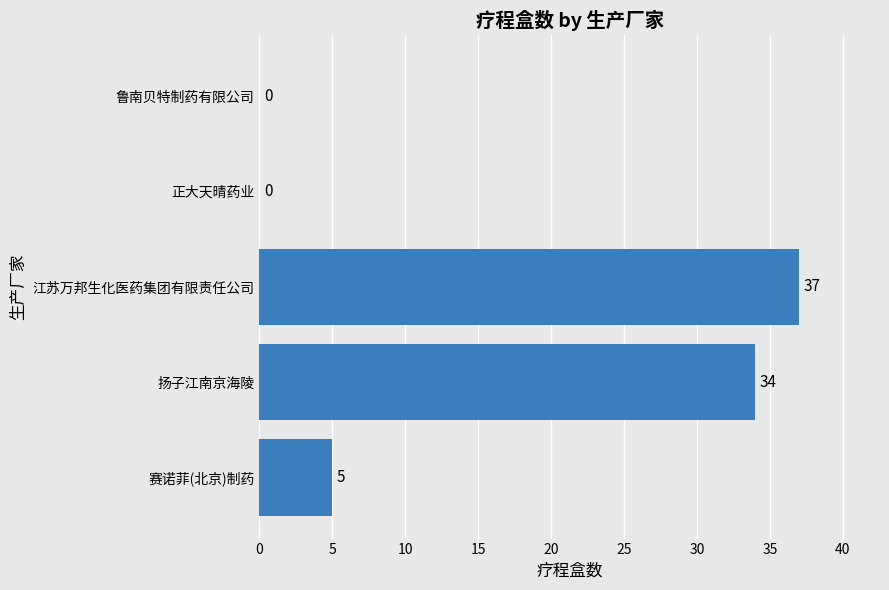

Reading bottom to top, what are all the values shown in this chart?

赛诺菲(北京)制药=5	扬子江南京海陵=34	江苏万邦生化医药集团有限责任公司=37	正大天晴药业=0	鲁南贝特制药有限公司=0